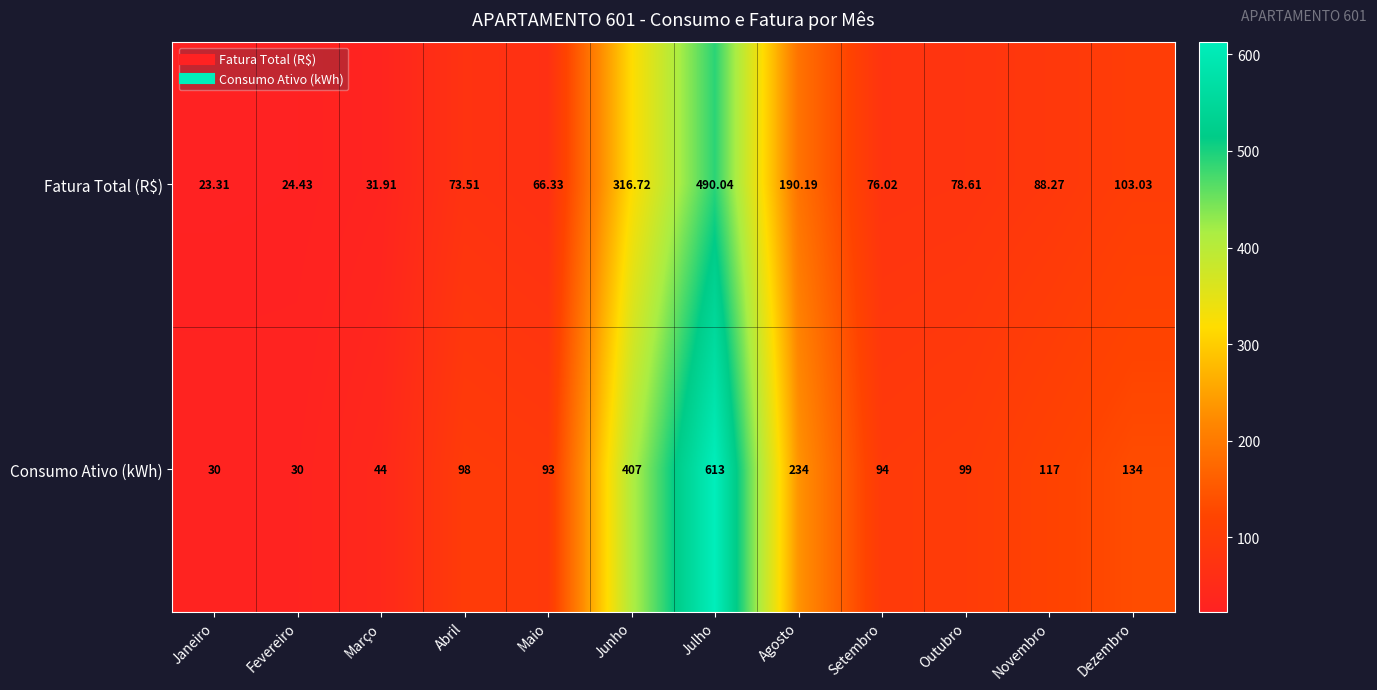

At which category is the sum across all series the highest?

Julho